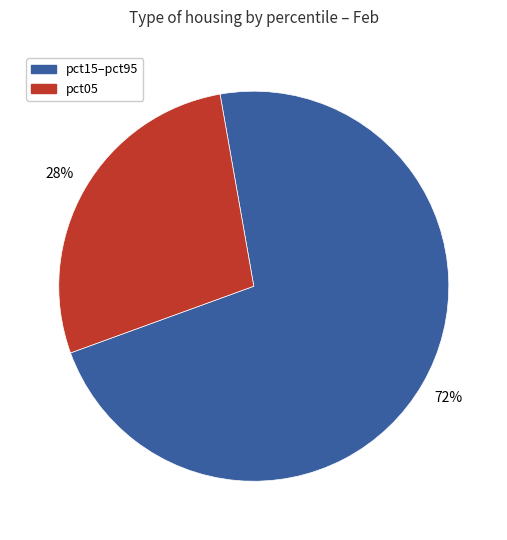

Is there a majority slice in this chart?

Yes